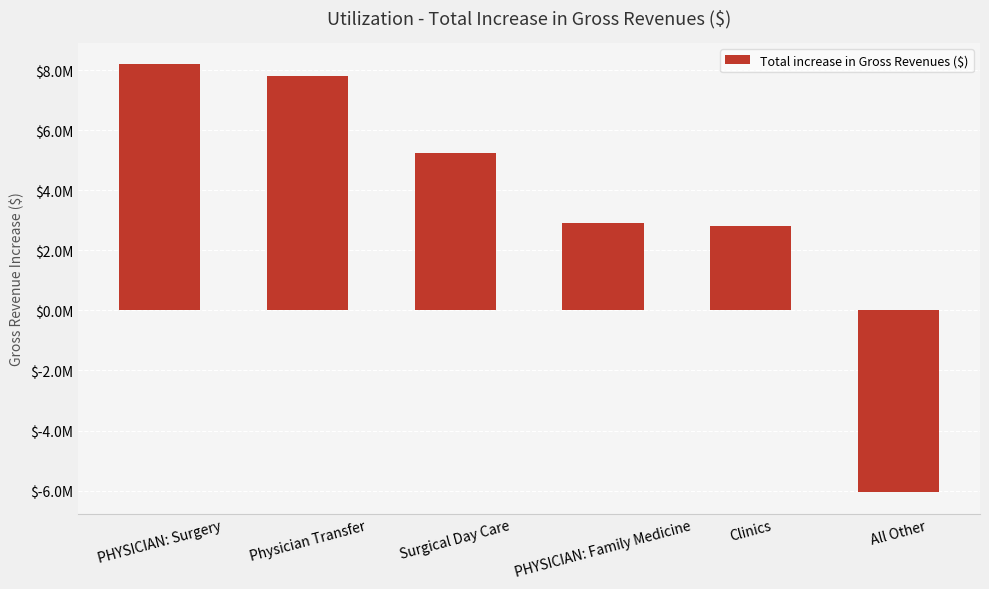

What is the value of the 5th bar from the left?

2819879.1